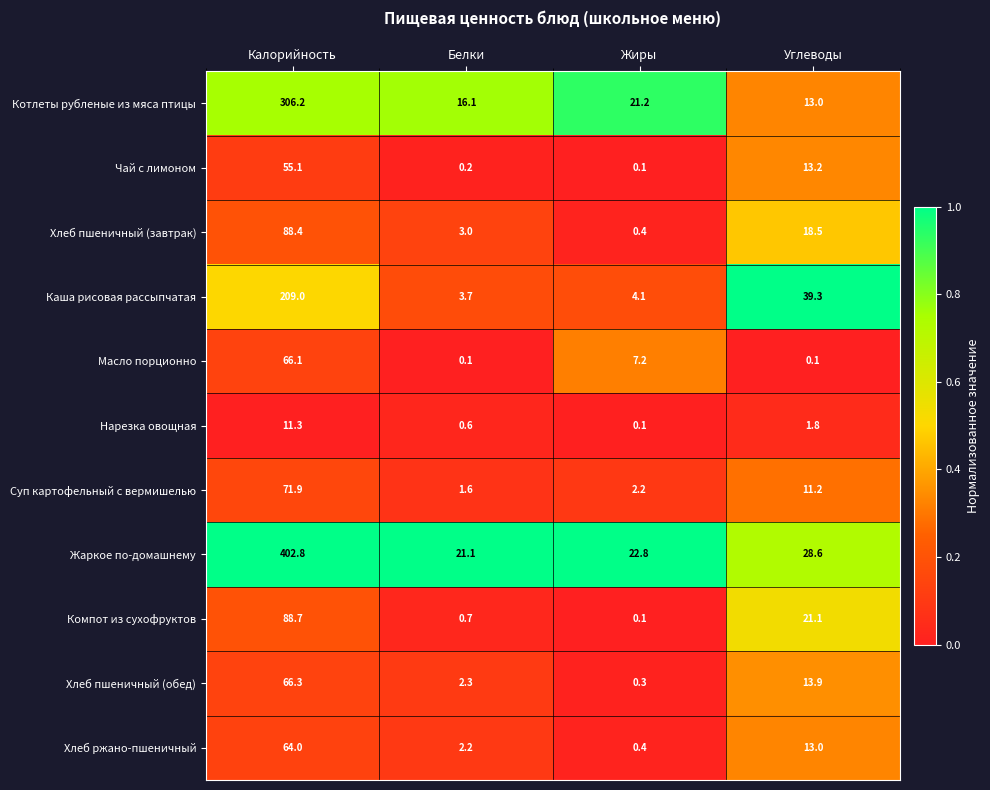

Which series has the largest total across all categories?

Жаркое по-домашнему